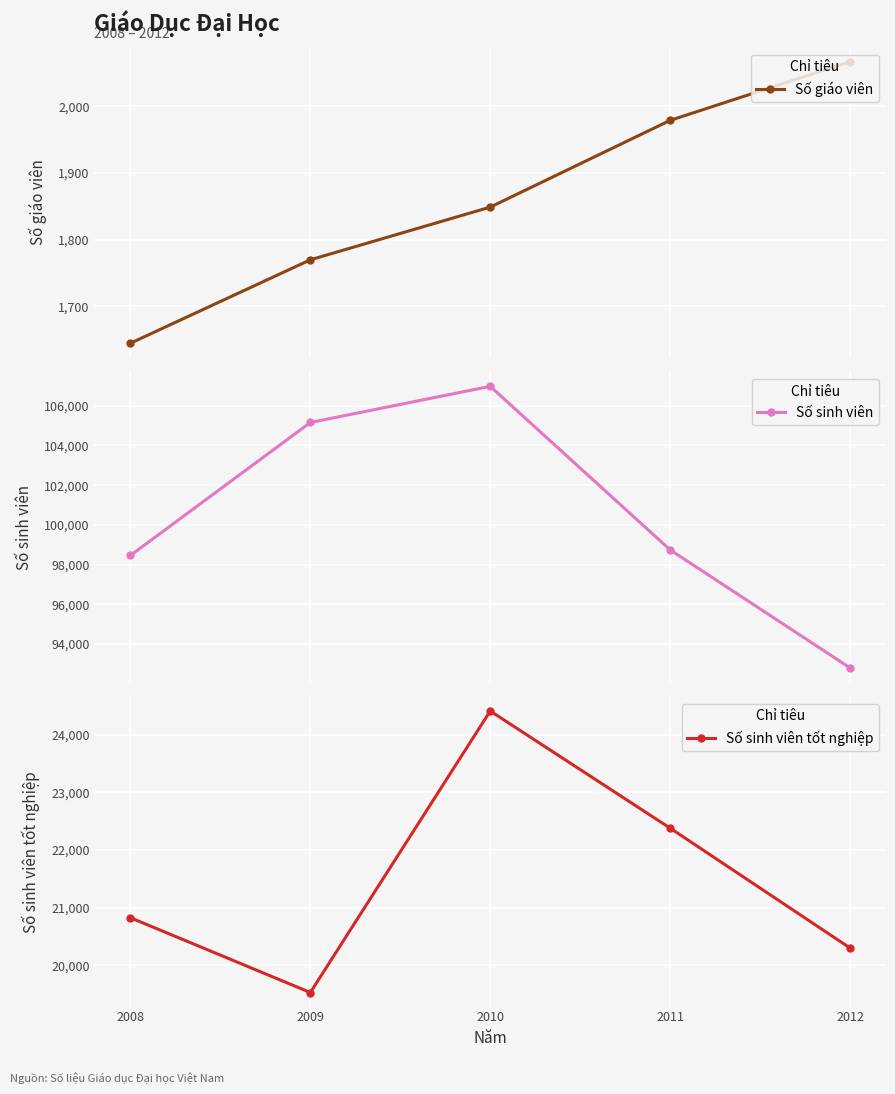

What is the greatest value displayed?

106974